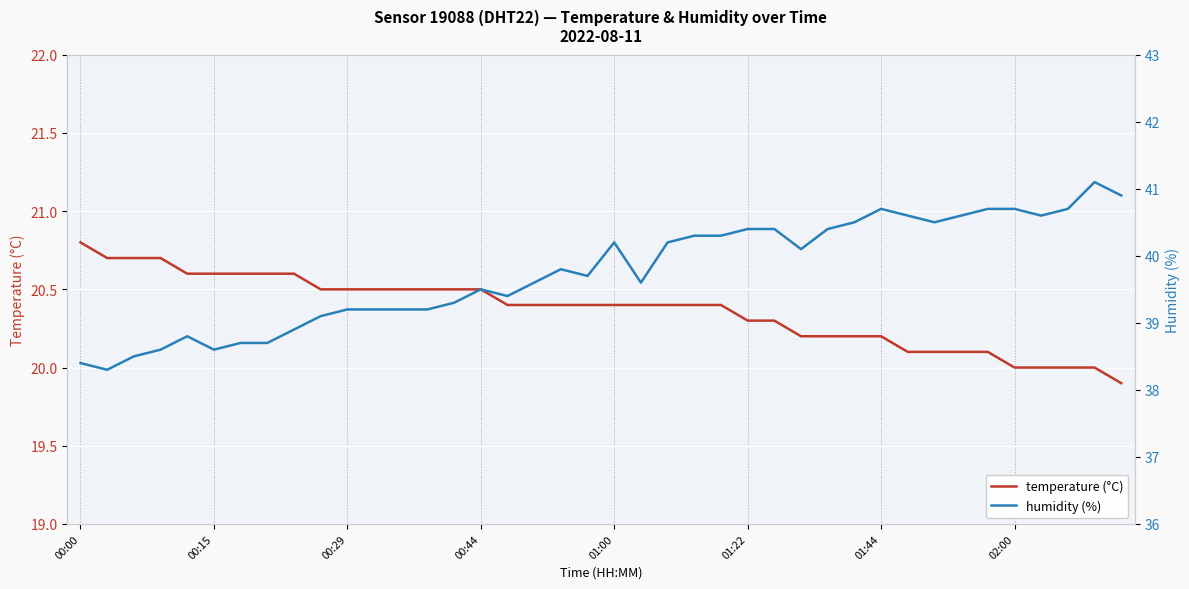

What is the value of the temperature (°C) point at the 29th from the left?

20.2